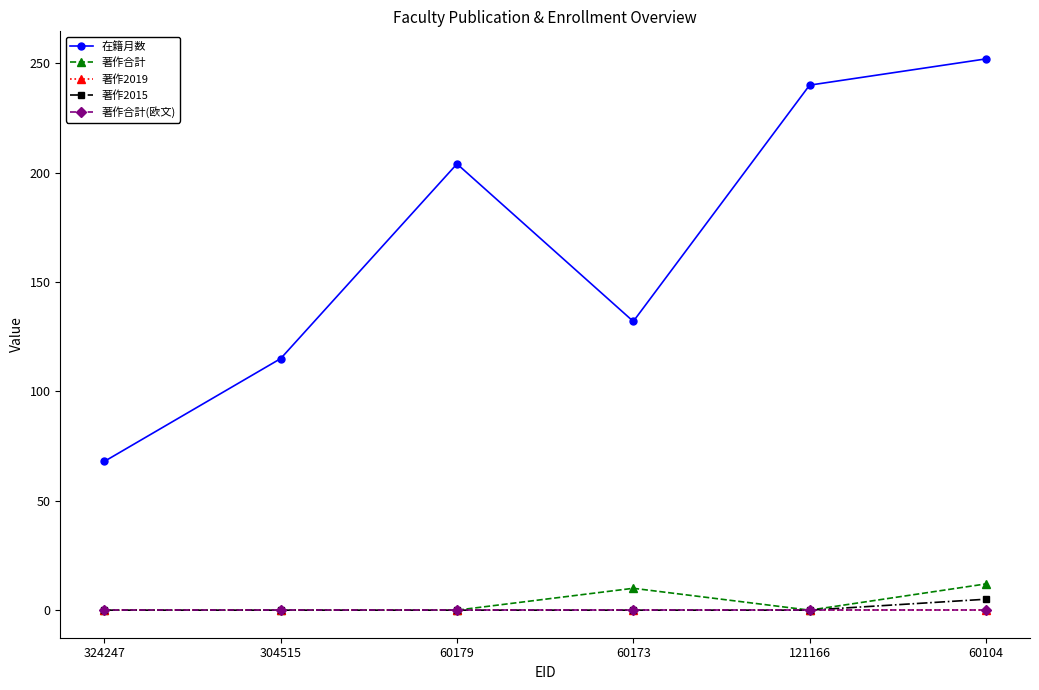

Reading right to left, list all the values displayed in this chart.

在籍月数: 60104=252	121166=240	60173=132	60179=204	304515=115	324247=68
著作合計: 60104=12	121166=0	60173=10	60179=0	304515=0	324247=0
著作2019: 60104=0	121166=0	60173=0	60179=0	304515=0	324247=0
著作2015: 60104=5	121166=0	60173=0	60179=0	304515=0	324247=0
著作合計(欧文): 60104=0	121166=0	60173=0	60179=0	304515=0	324247=0